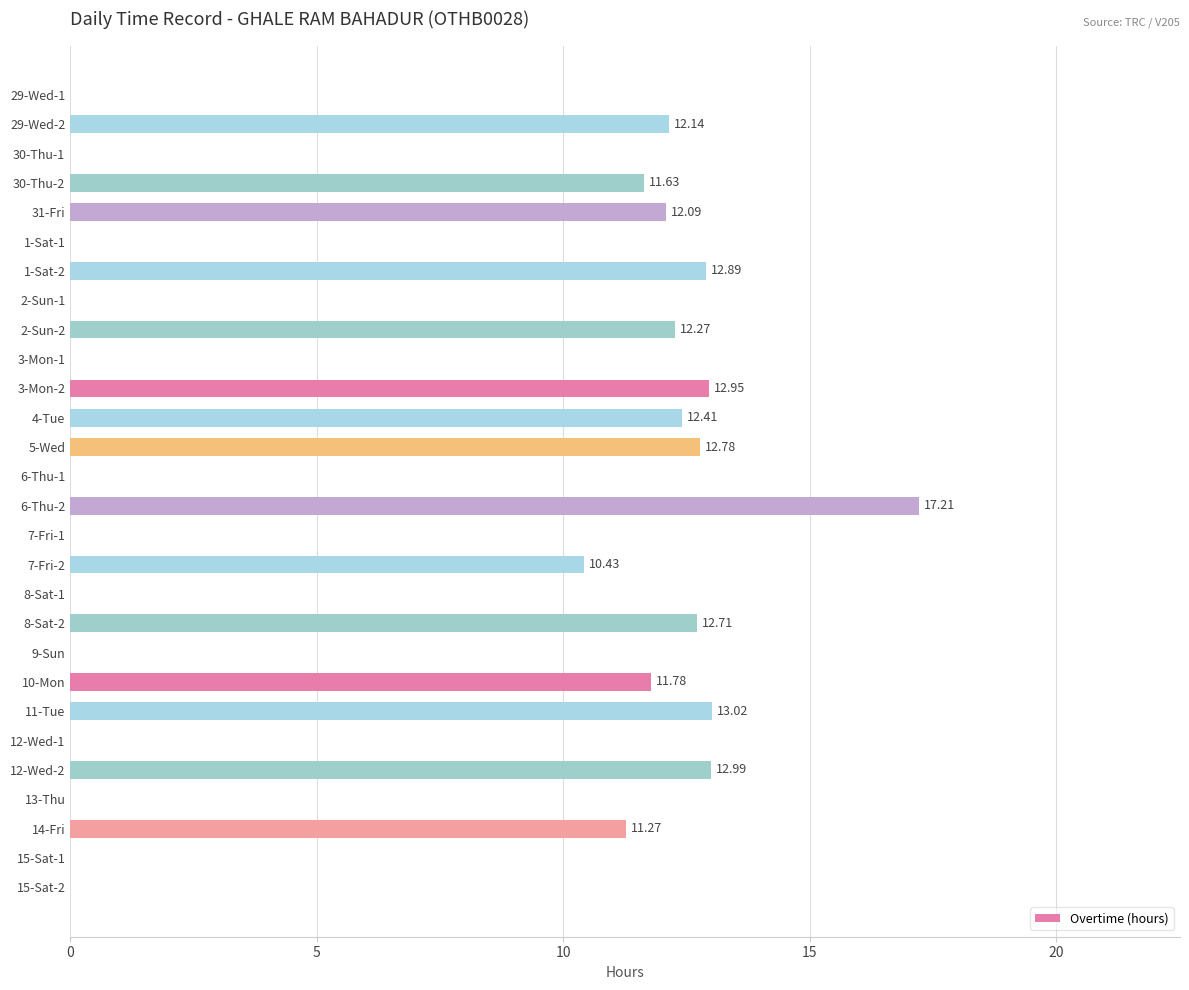

What is the greatest value displayed?

17.2